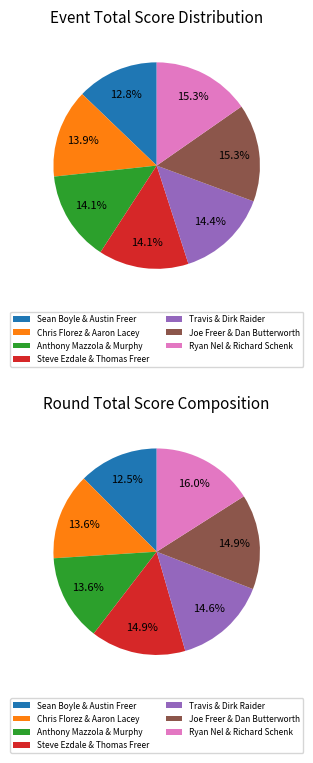

Is it true that Steve Ezdale & Thomas Freer is 14% of the pie?

True